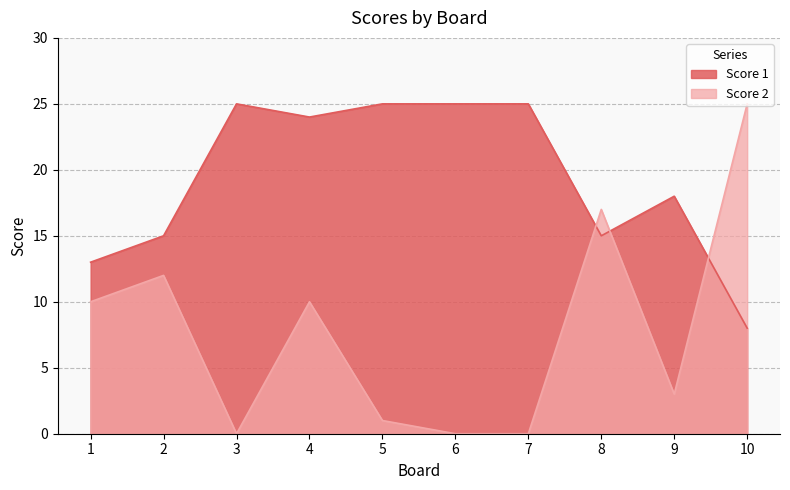

What is the difference between the second highest and minimum values in the Score 2 series?

17